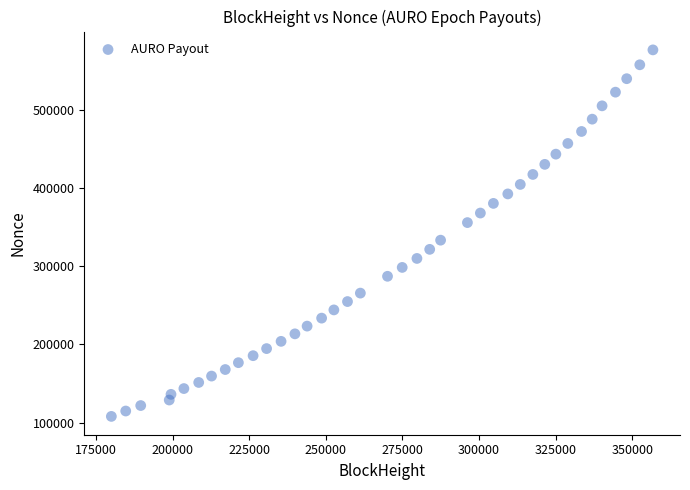

What is the range of Y values (max minus min)?

468261